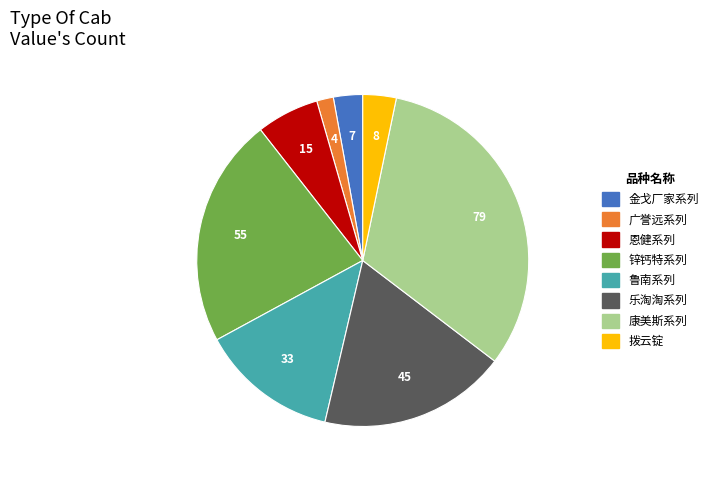

True or false: 恩健系列 accounts for 1% of the total.

False